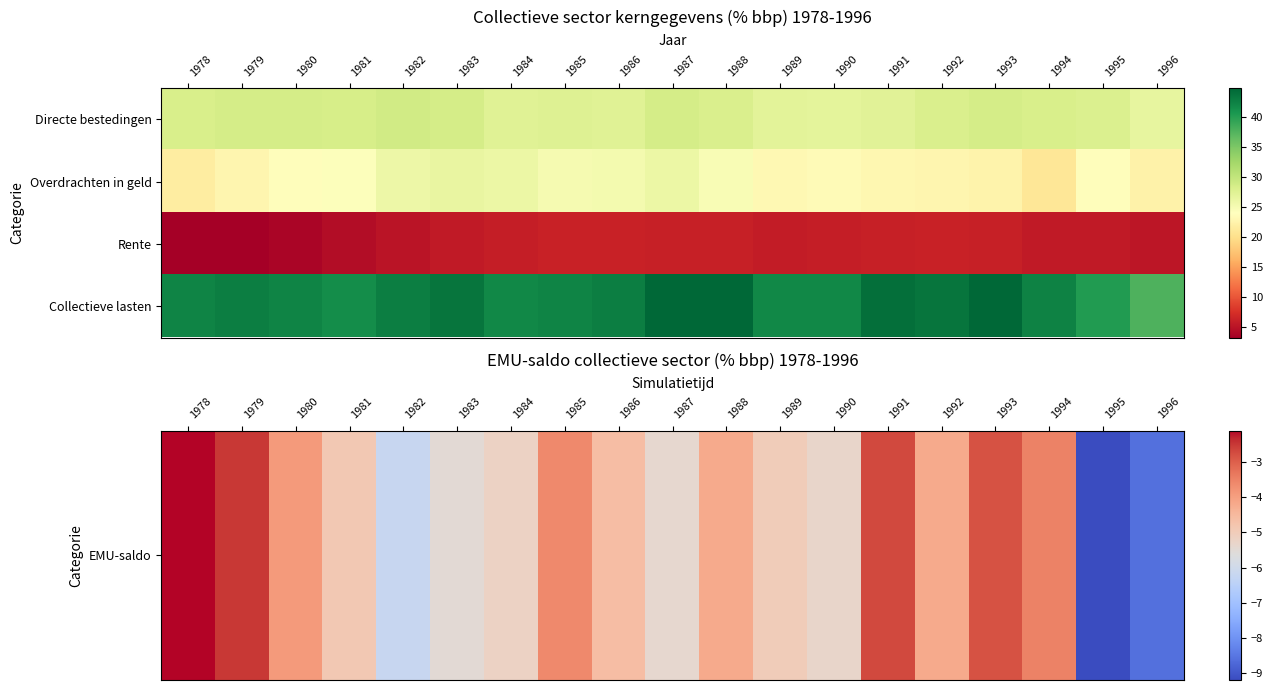

How many data points does each series have?

19